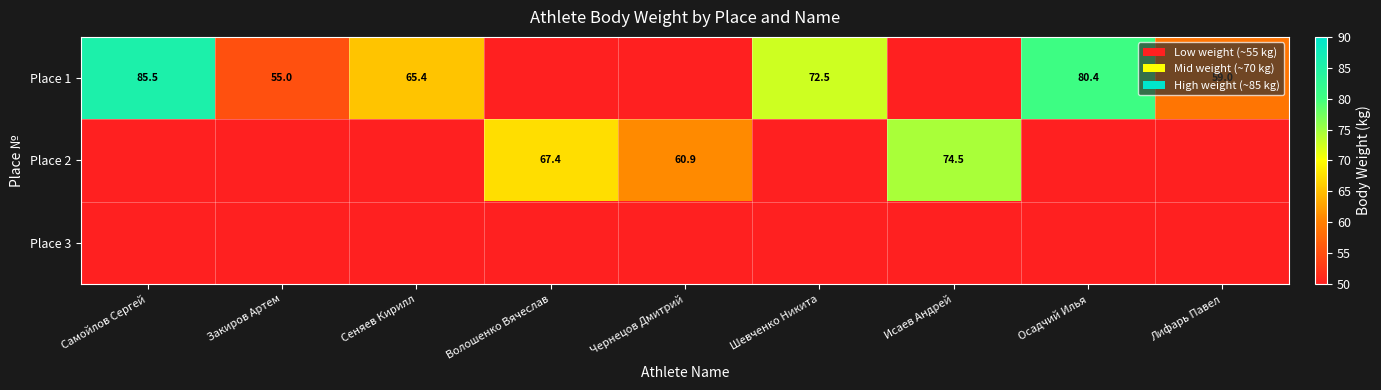

What is the greatest value displayed?

85.5